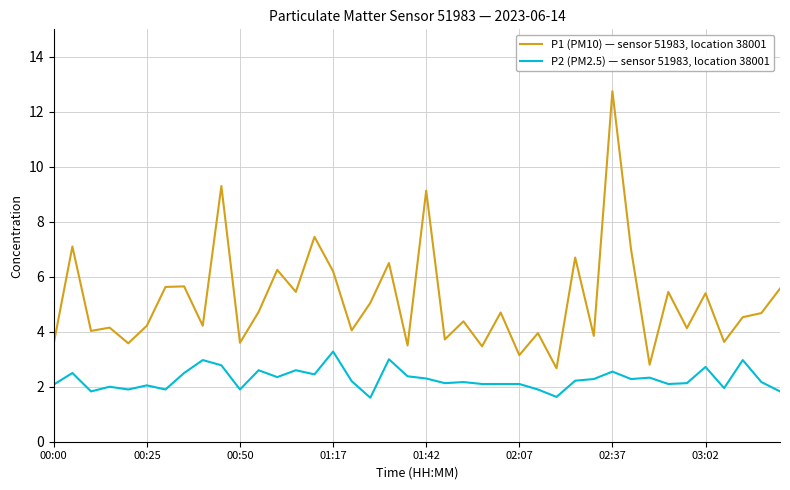

What is the difference between the maximum and minimum values in the P1 (PM10) — sensor 51983, location 38001 series?

10.1